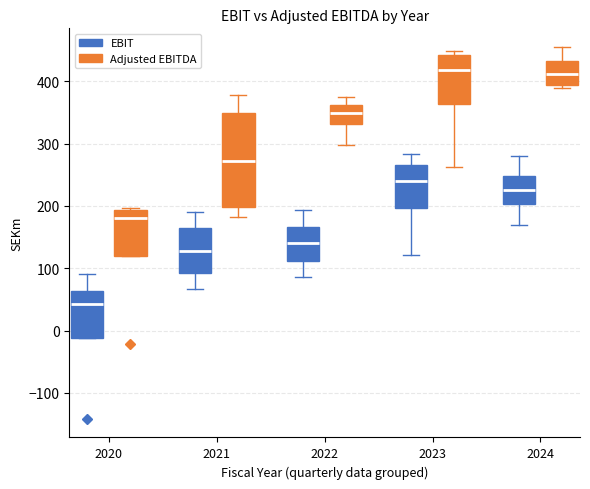

Reading left to right, transcribe this box plot: for each box, give where its median line is, the range the box spans, and where its two whiskers end, as read against the y-axis. The values are not printed on the chart, so give them approximately, as read against the axis.

2020 (EBIT): median 40, box -10 to 60, whiskers -10 to 90
2020 (Adjusted EBITDA): median 180, box 120 to 190, whiskers 120 to 200
2021 (EBIT): median 130, box 90 to 160, whiskers 70 to 190
2021 (Adjusted EBITDA): median 270, box 200 to 350, whiskers 180 to 380
2022 (EBIT): median 140, box 110 to 170, whiskers 90 to 190
2022 (Adjusted EBITDA): median 350, box 330 to 360, whiskers 300 to 370
2023 (EBIT): median 240, box 200 to 260, whiskers 120 to 280
2023 (Adjusted EBITDA): median 420, box 360 to 440, whiskers 260 to 450
2024 (EBIT): median 220, box 200 to 250, whiskers 170 to 280
2024 (Adjusted EBITDA): median 410, box 390 to 430, whiskers 390 (just below the box's lower edge) to 460